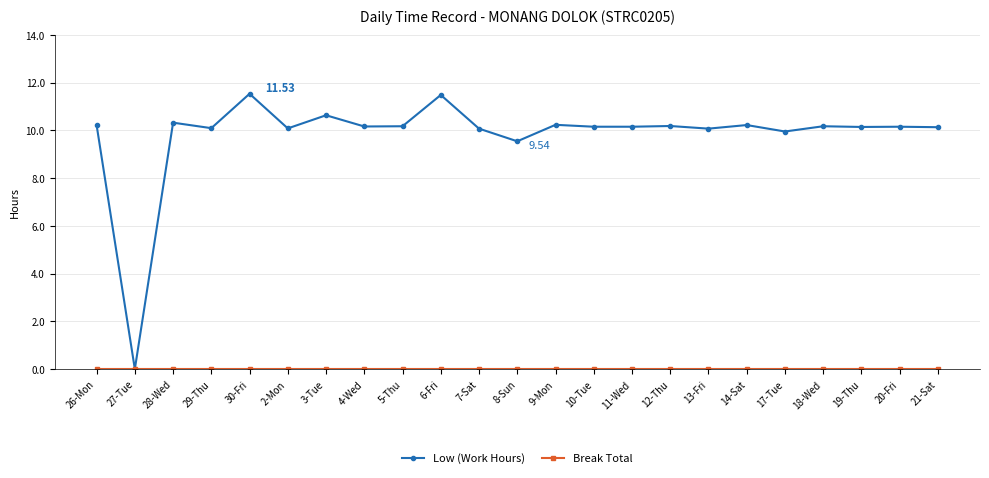

True or false: Low (Work Hours) has more than 1 interior local peaks.

True